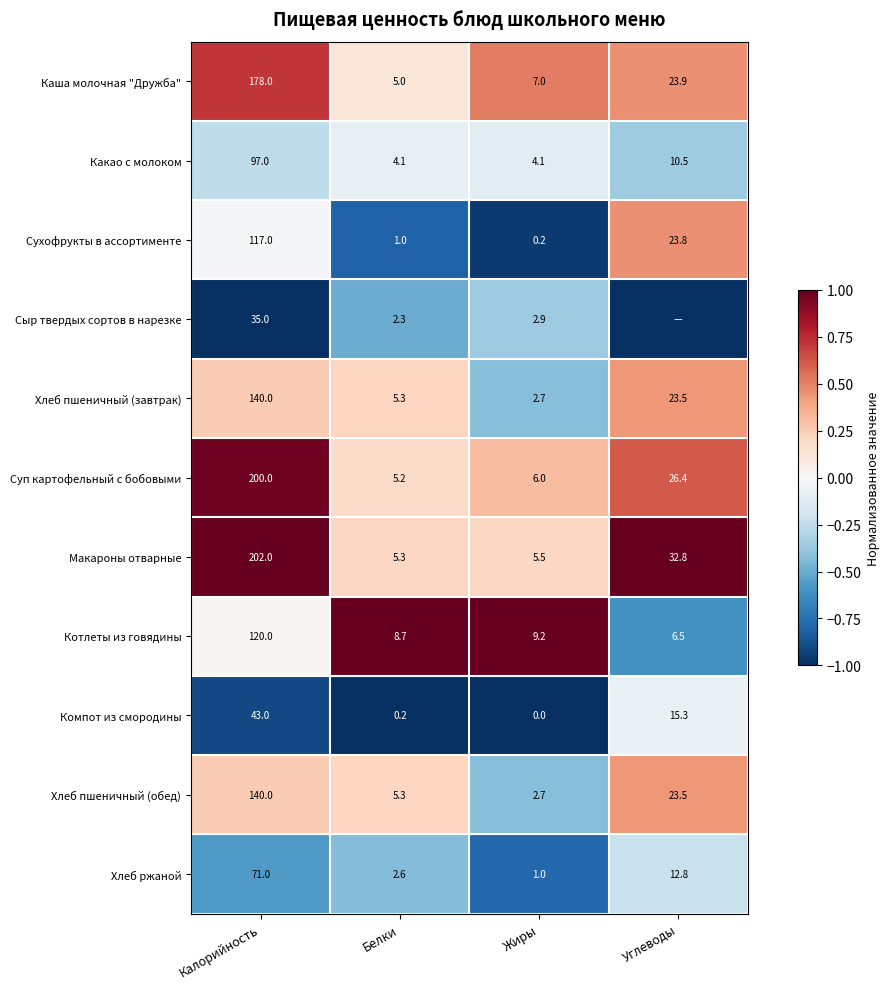

The Какао с молоком series shows -0.0 at Белки. True or false?

False